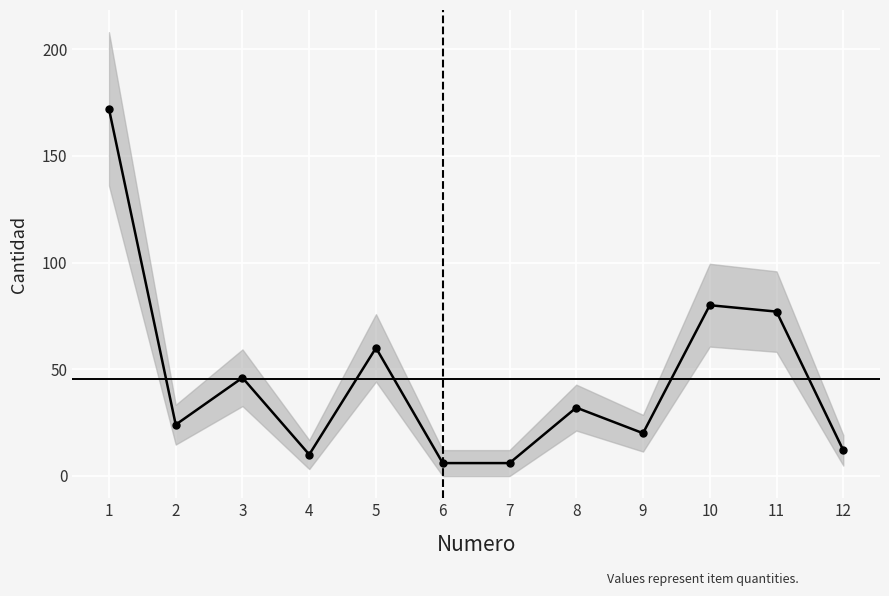

True or false: the data shows 12 at 9.

False